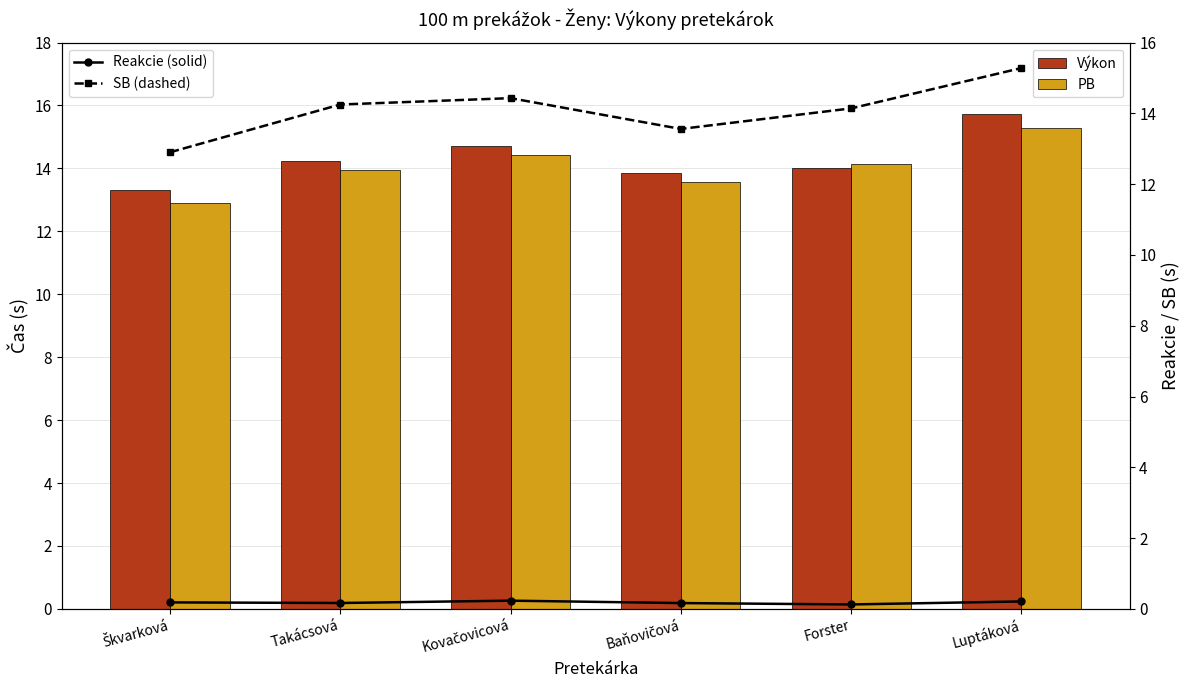

What position from the left is Forster?

5